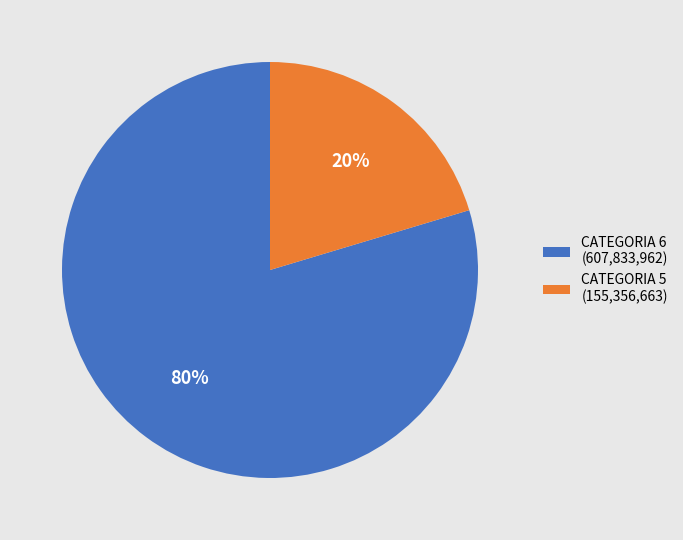

The CATEGORIA 6 (607,833,962) slice represents 68% of the pie. True or false?

False